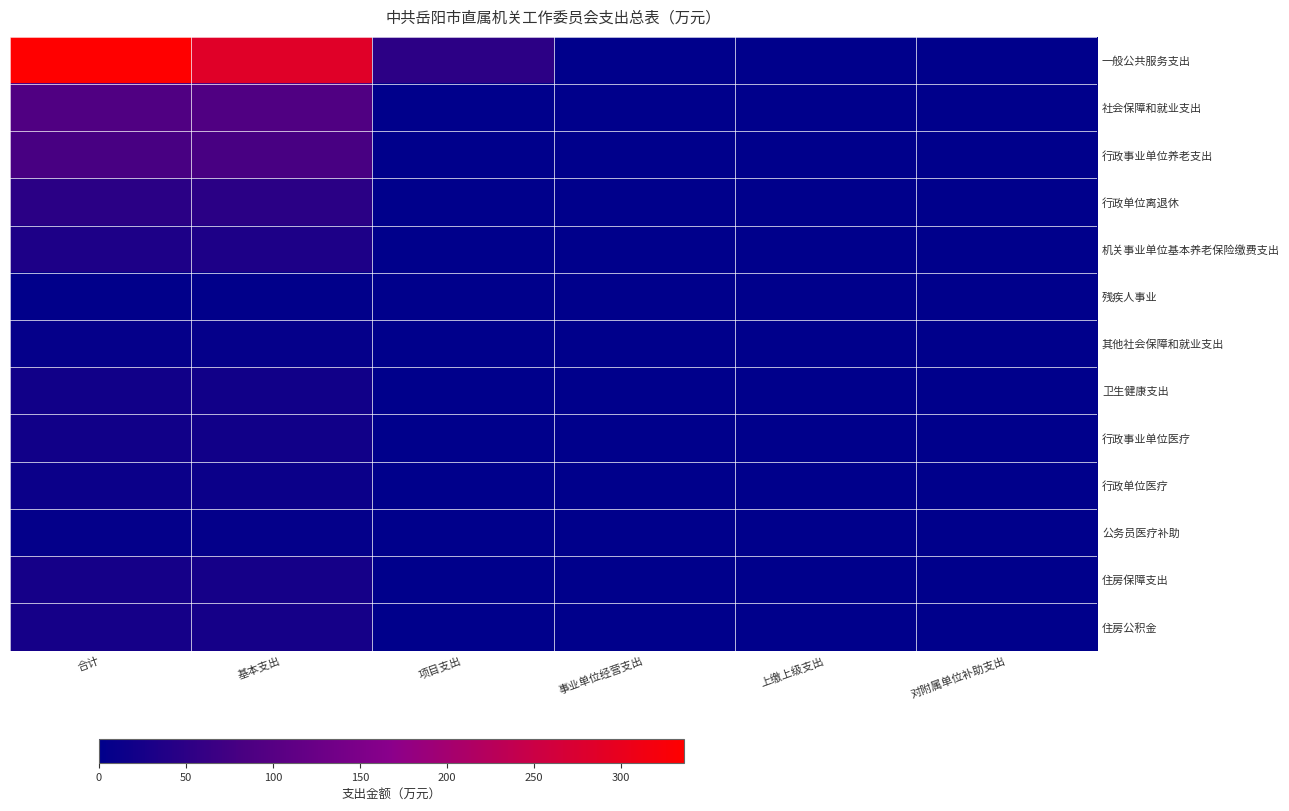

What is the difference between the highest and lowest values at 合计?

333.6